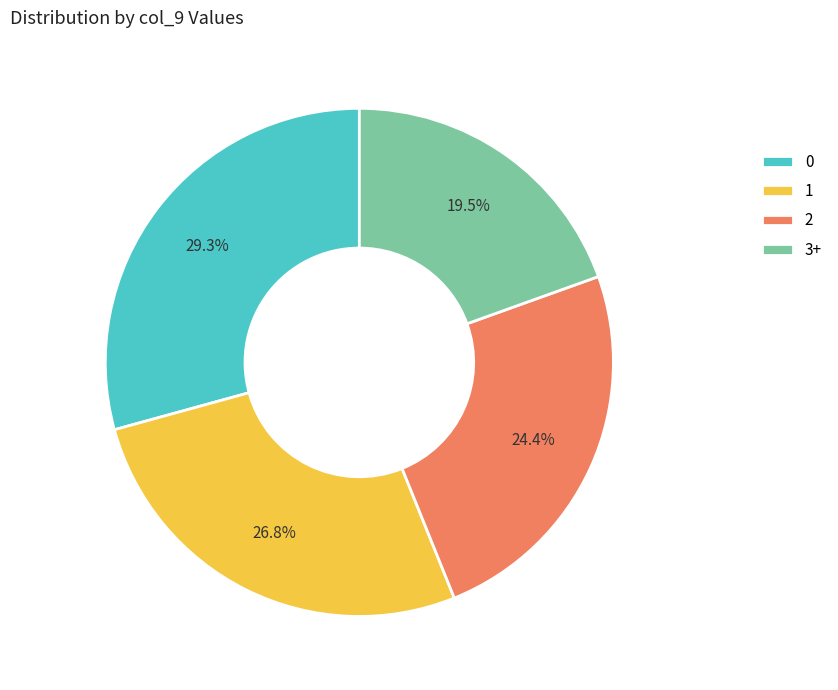

Which has a higher value, 2 or 1?

1